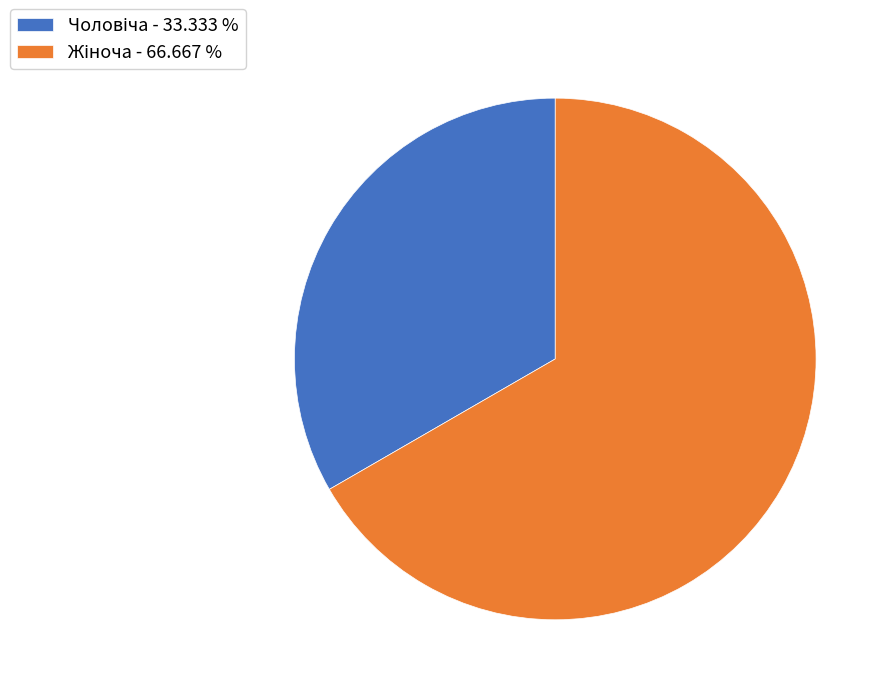

Is there any slice that represents more than half of the pie?

Yes